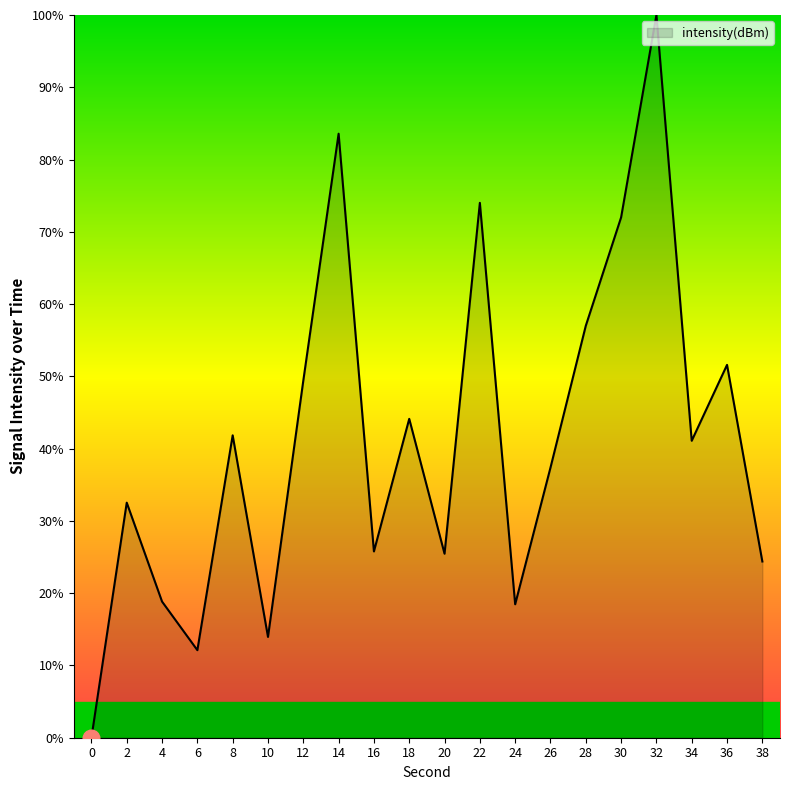

True or false: there are more than 1 points higher than both neighbors.

True